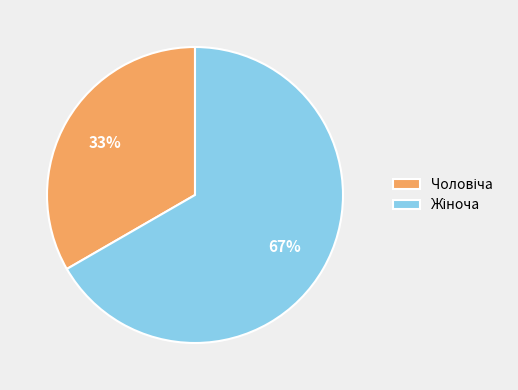

Does any single category account for the majority?

Yes